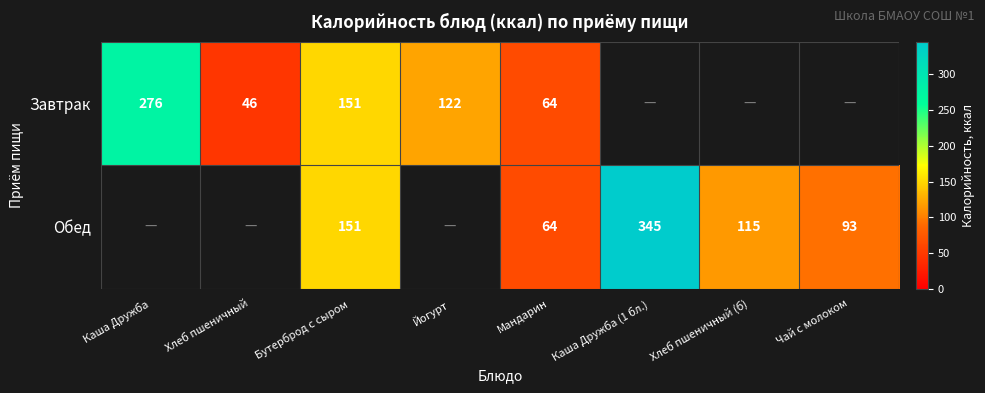

The value of Обед at Каша Дружба (1 бл.) is 612. True or false?

False